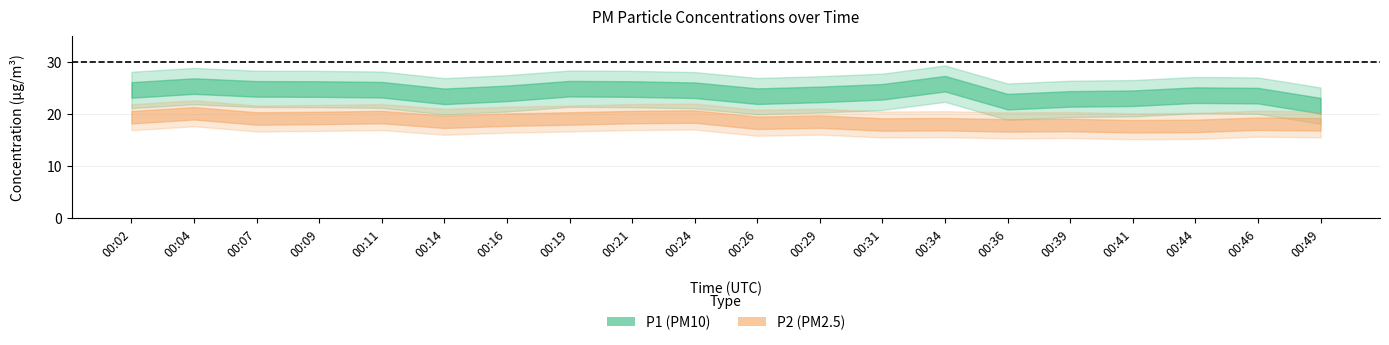

At which category does the chart reach its minimum across all series?

00:41